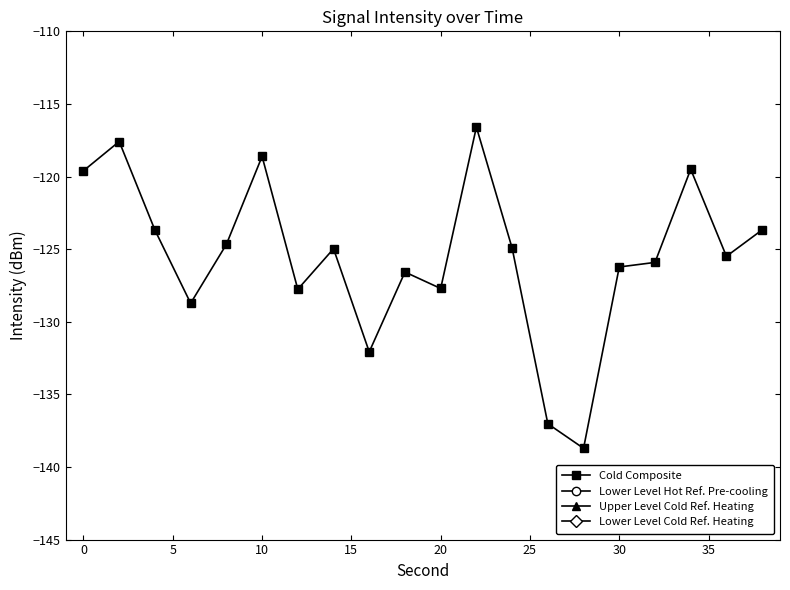

Which series has the largest range (max minus min)?

Upper Level Cold Ref. Heating